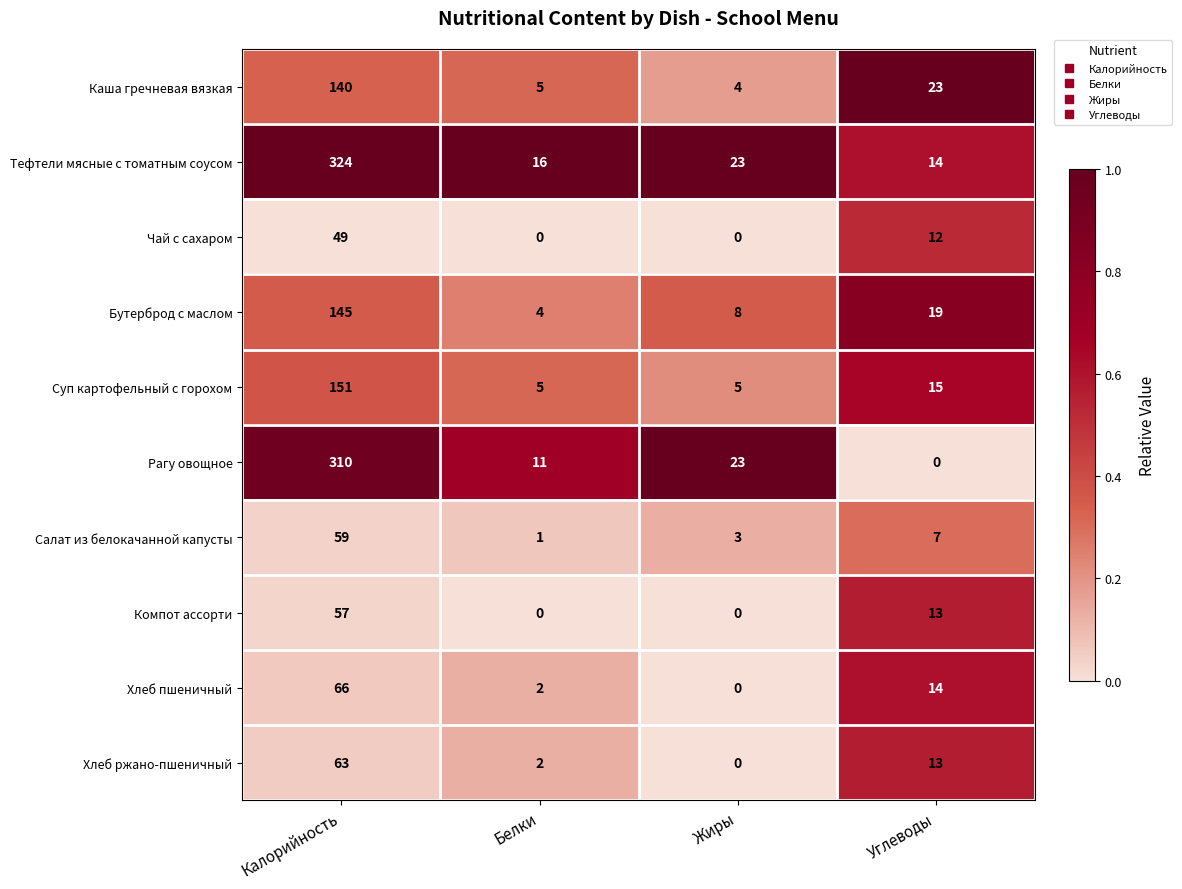

Between Калорийность and Белки, which series saw the biggest shift?

Тефтели мясные с томатным соусом